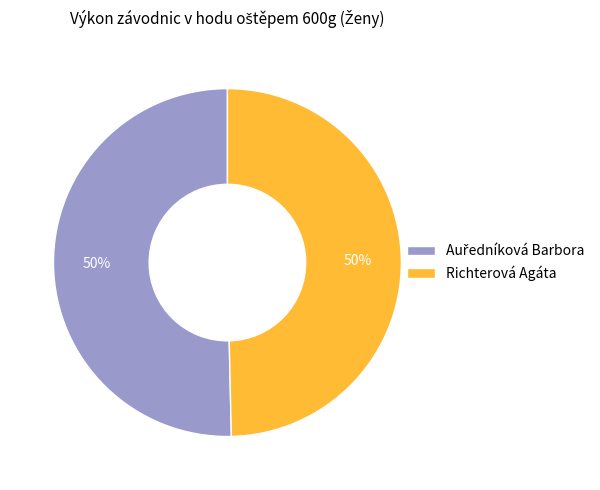

To the nearest percent, what is the average slice percentage?

50%